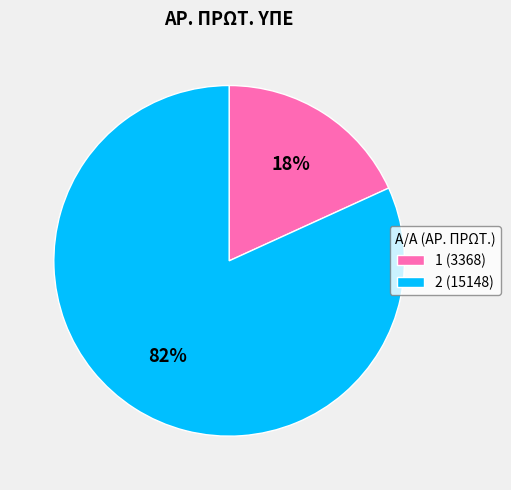

To the nearest percent, what is the combined percentage of 1 and 2?

100%